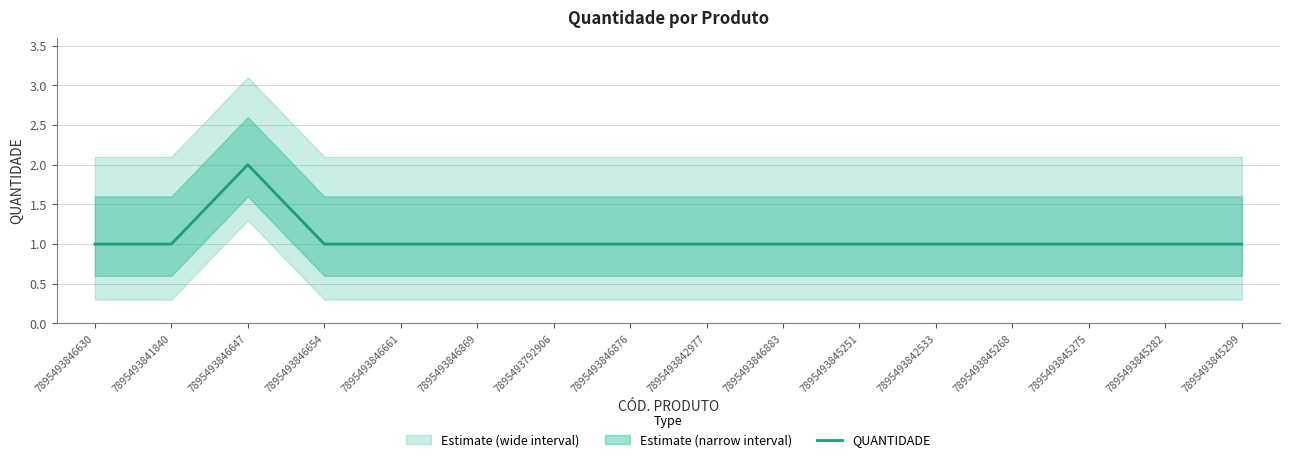

True or false: there are more than 1 points higher than both neighbors.

False